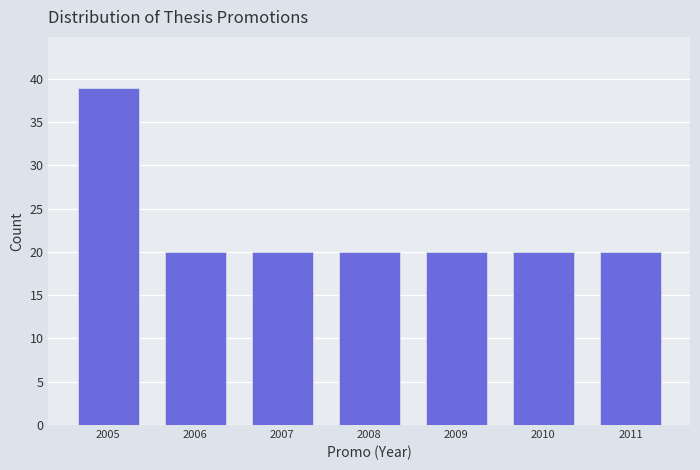

Reading left to right, what are all the values shown in this chart?

39	20	20	20	20	20	20